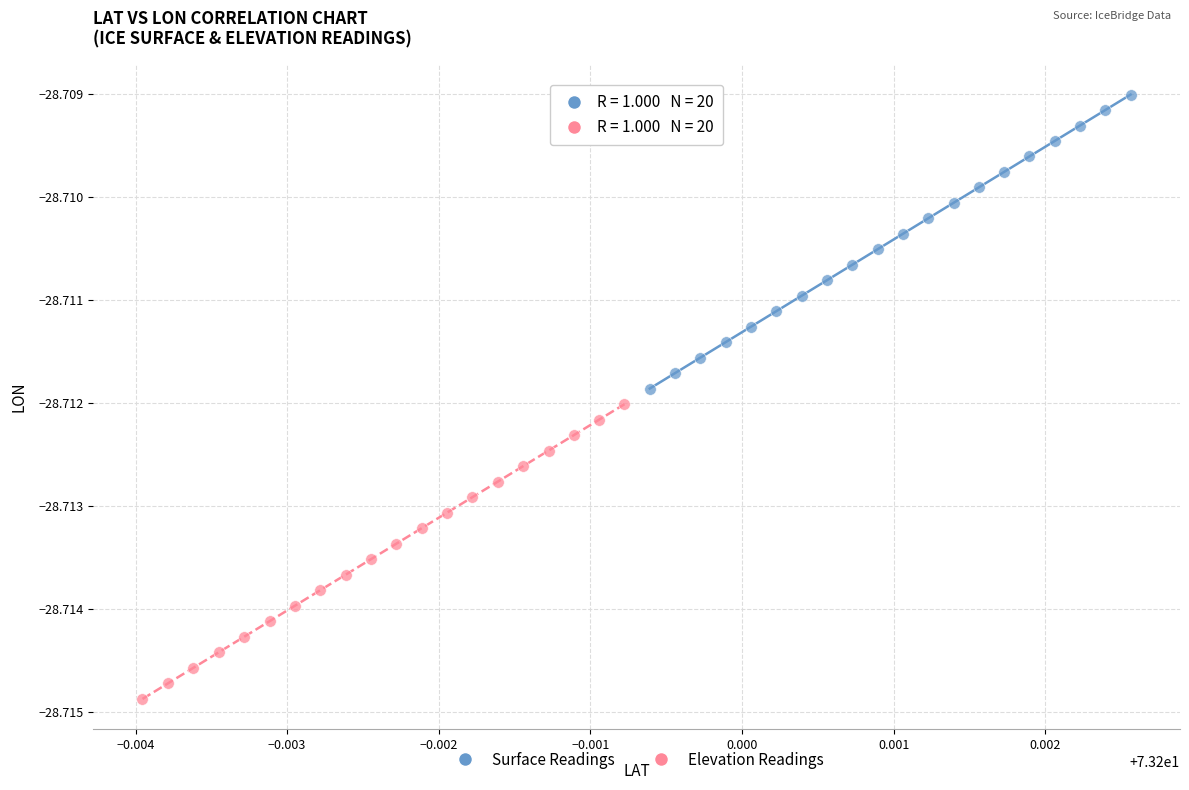

Which series has the largest Y range (max minus min)?

Elevation Readings